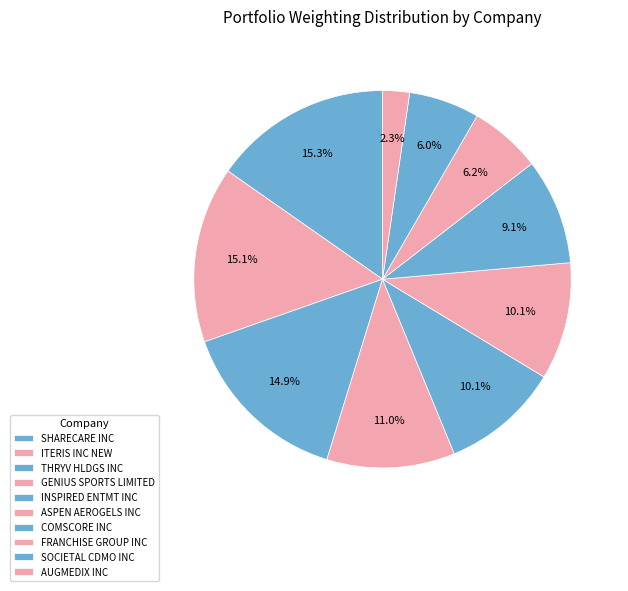

Which category has the biggest portion of the pie?

SHARECARE INC